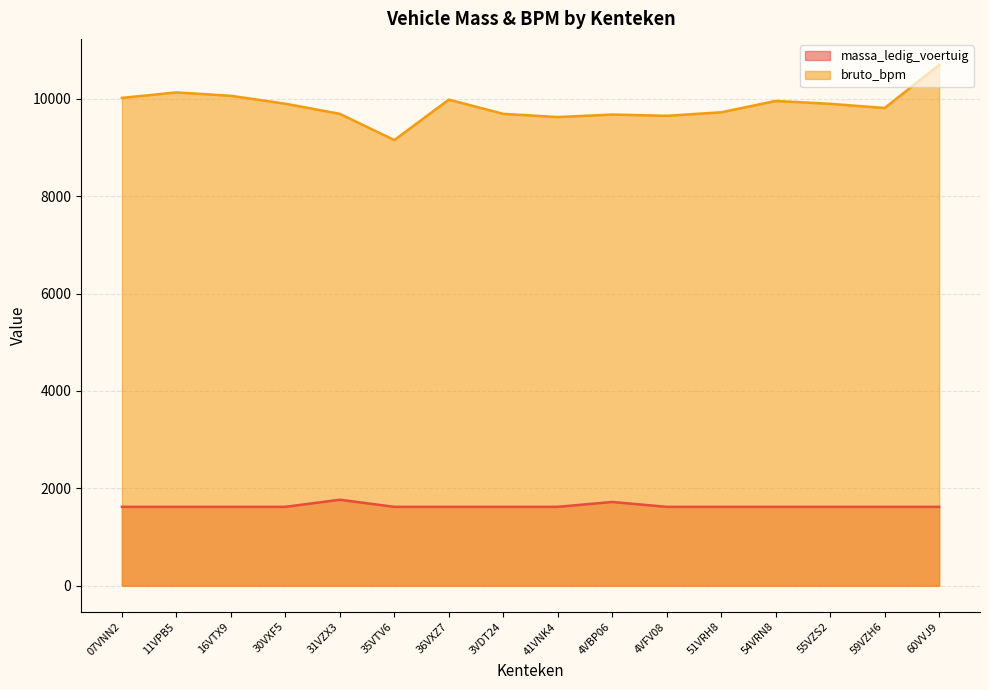

What is the difference between the maximum and minimum values in the massa_ledig_voertuig series?

146